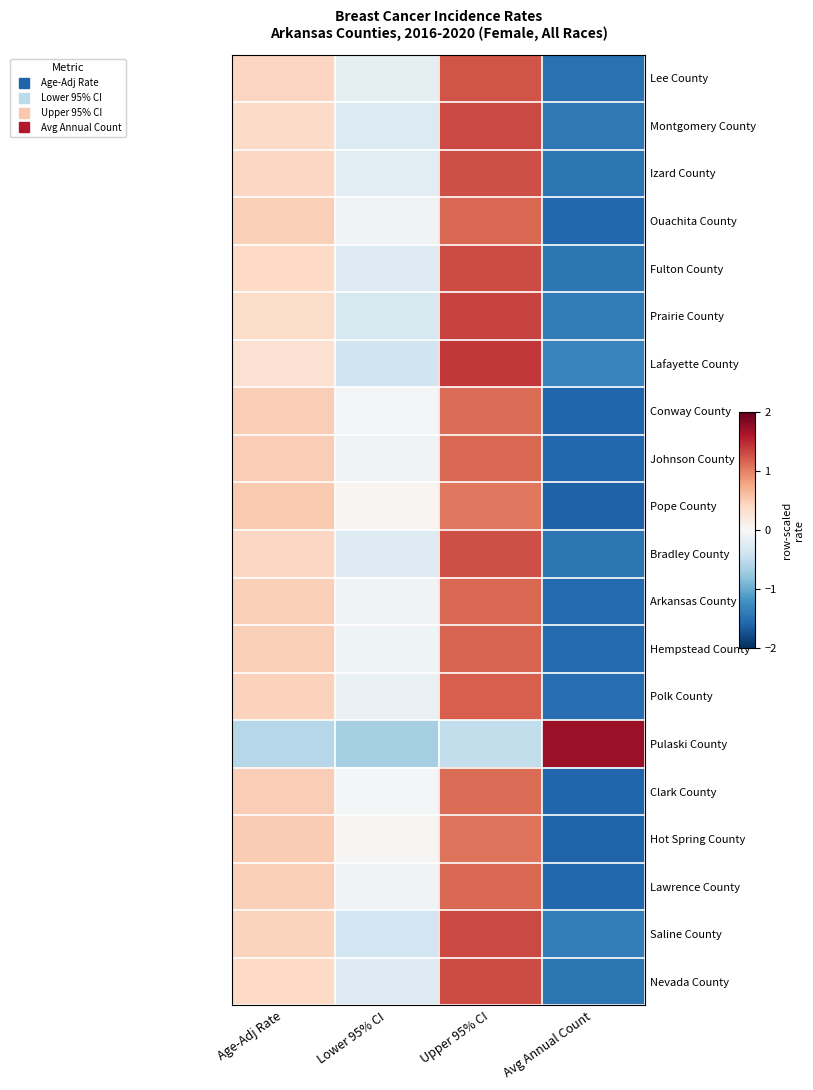

What is the difference between the highest and lowest values at Lower 95% CI?

0.7